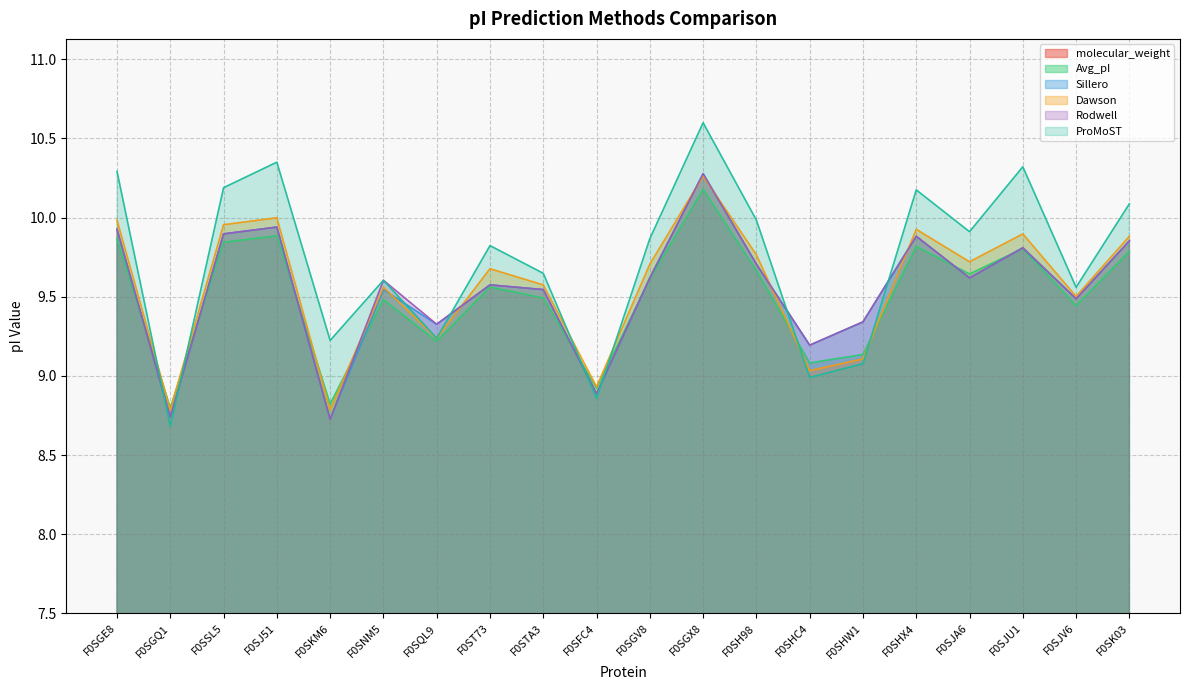

At which category does the chart reach its minimum across all series?

F0SJU1